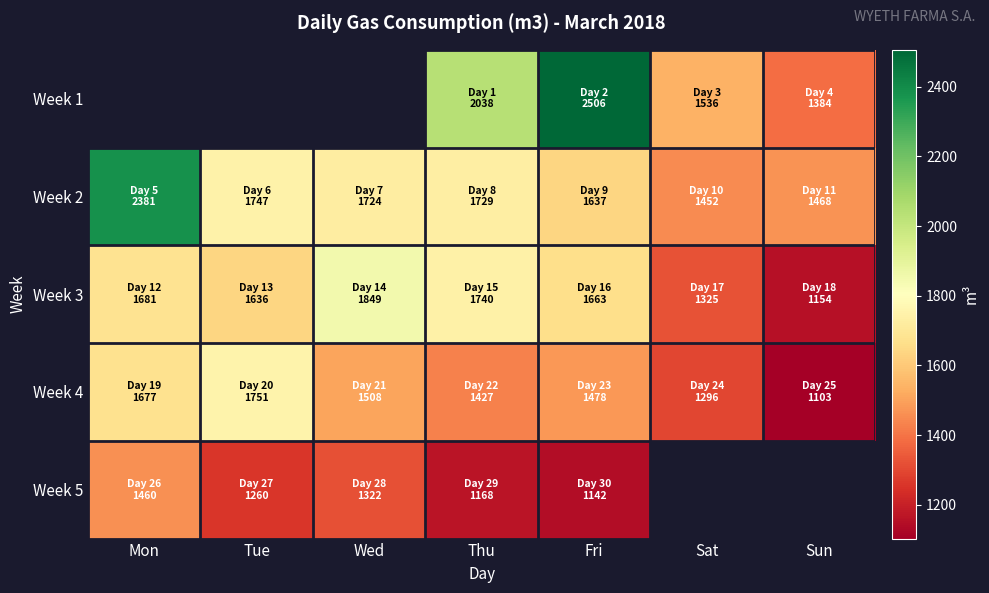

Which series has the widest spread of values?

Week 2